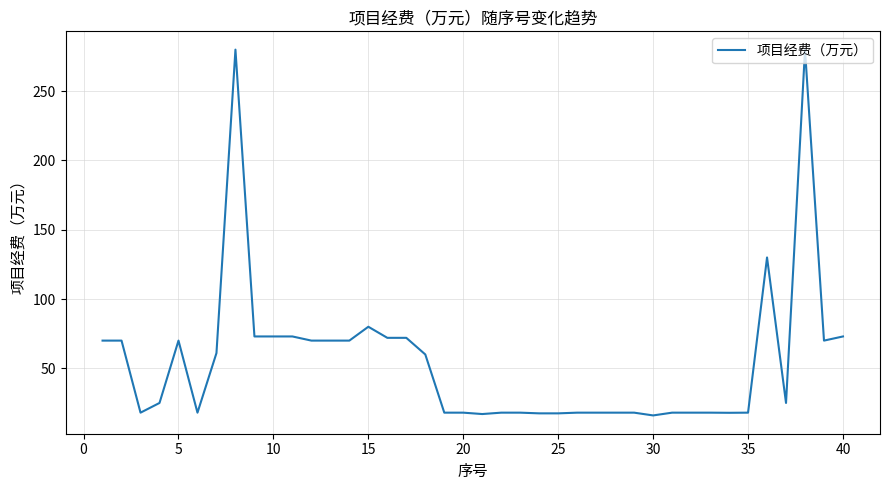

What is the difference between the maximum and minimum values?

264.0